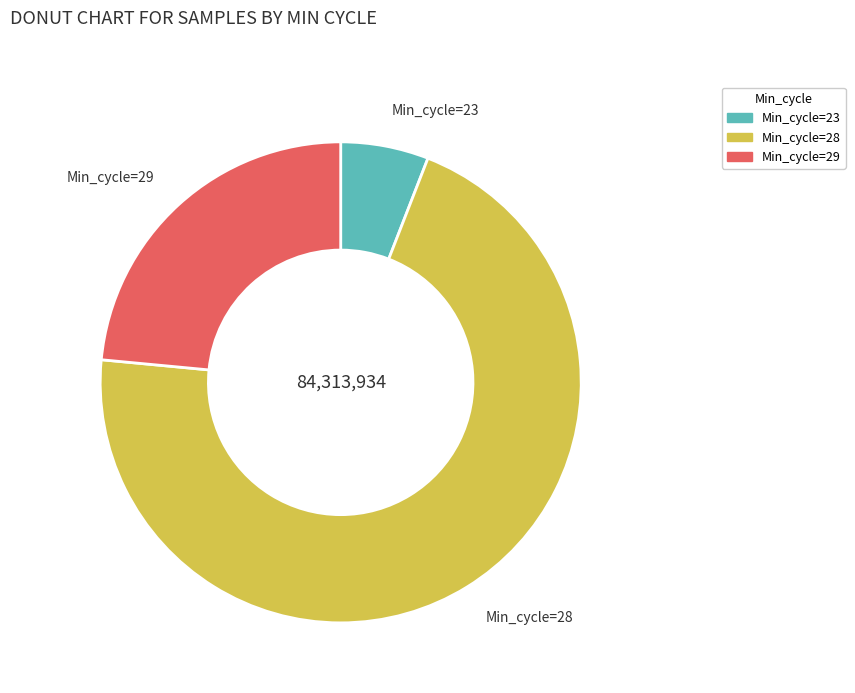

Does any single category account for the majority?

Yes